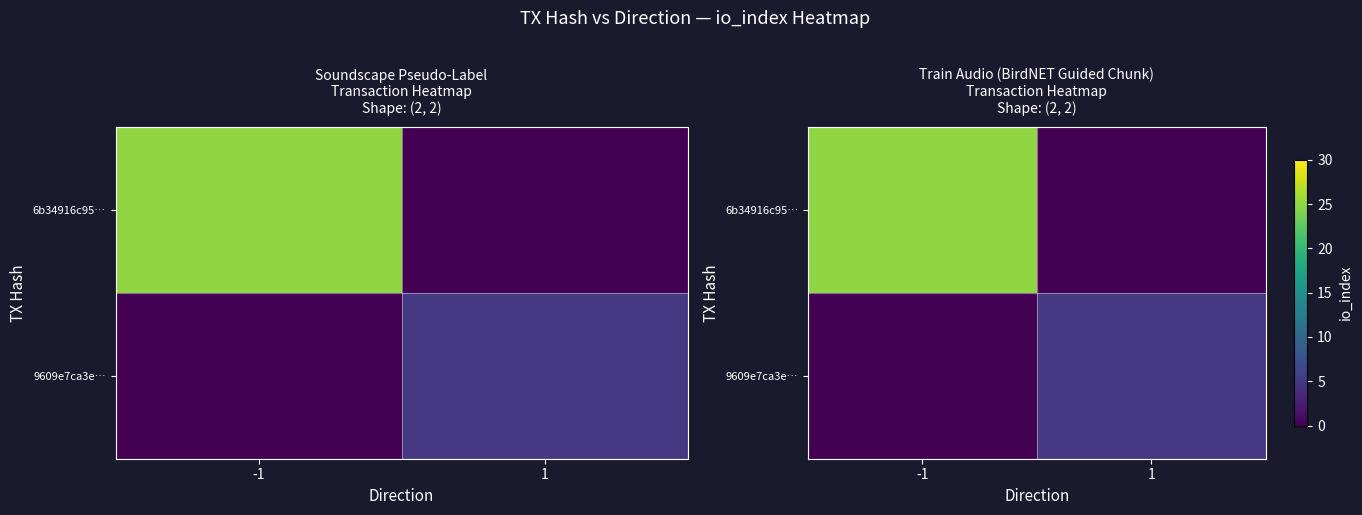

Rank the categories by 9609e7ca3e… value from highest to lowest.

1, -1